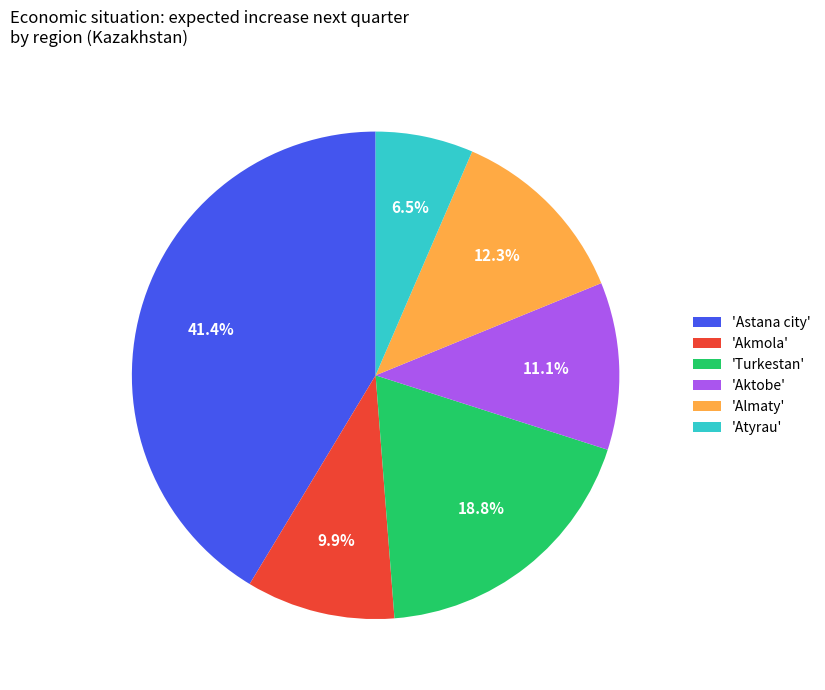

How much of the chart is everything except 'Turkestan'?

81.2%